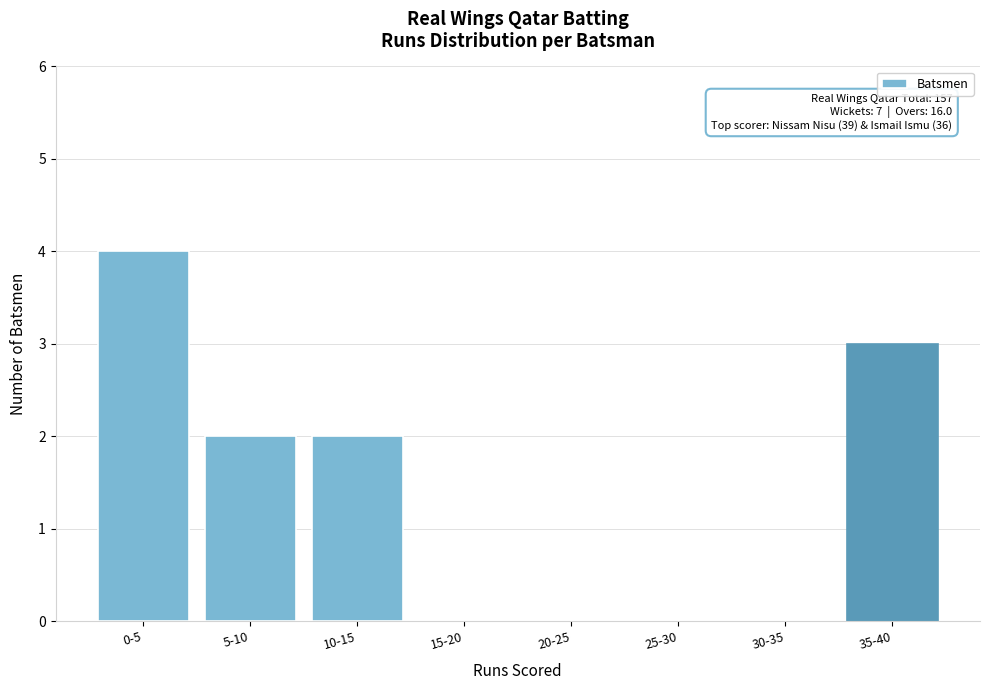

Reading right to left, what are all the values shown in this chart?

35-40=3	30-35=0	25-30=0	20-25=0	15-20=0	10-15=2	5-10=2	0-5=4